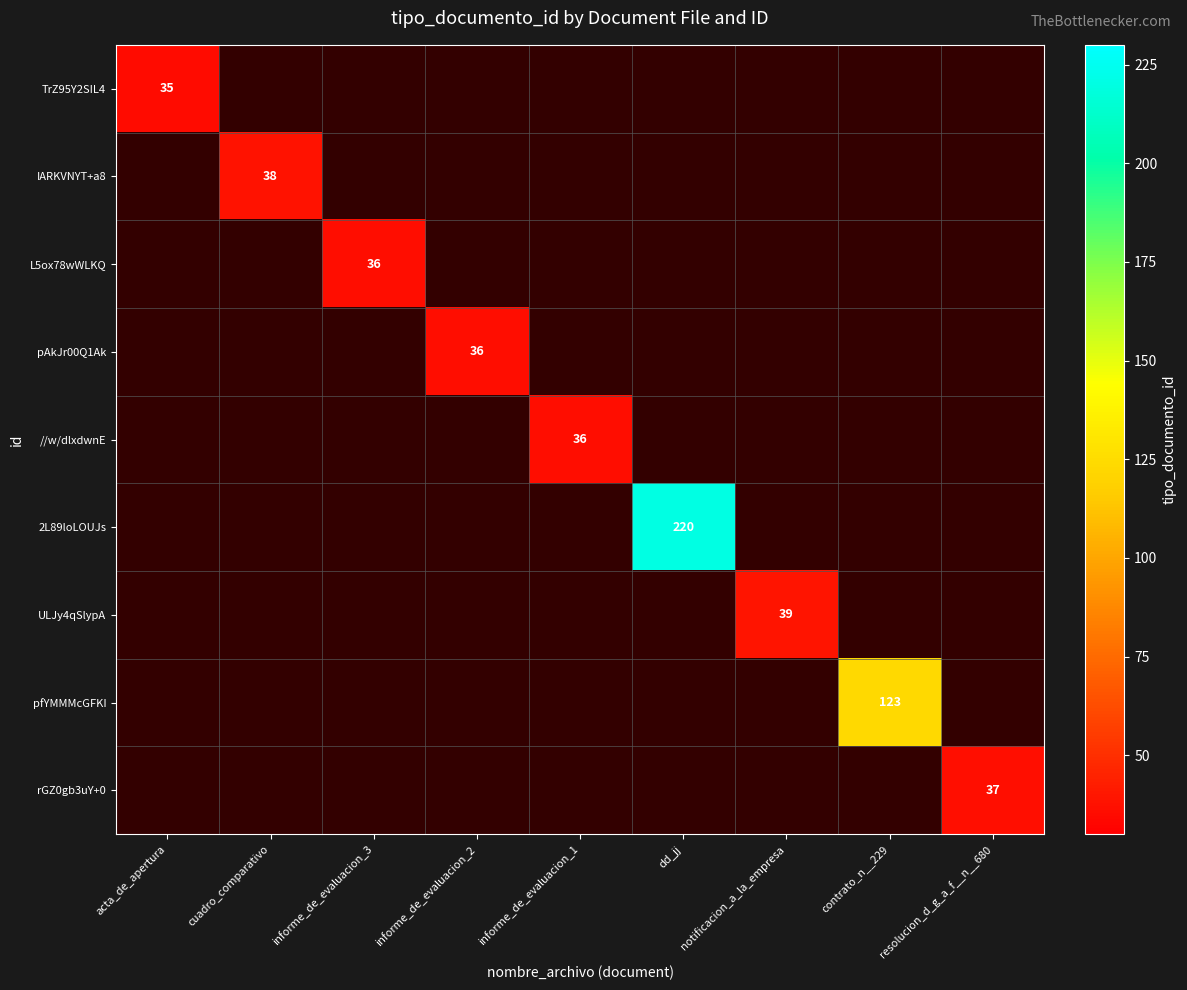

How many distinct data groups are displayed?

9